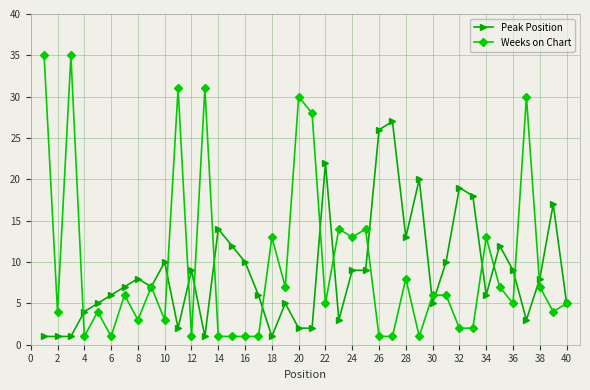

At how many categories does at least one series exceed 21?

10